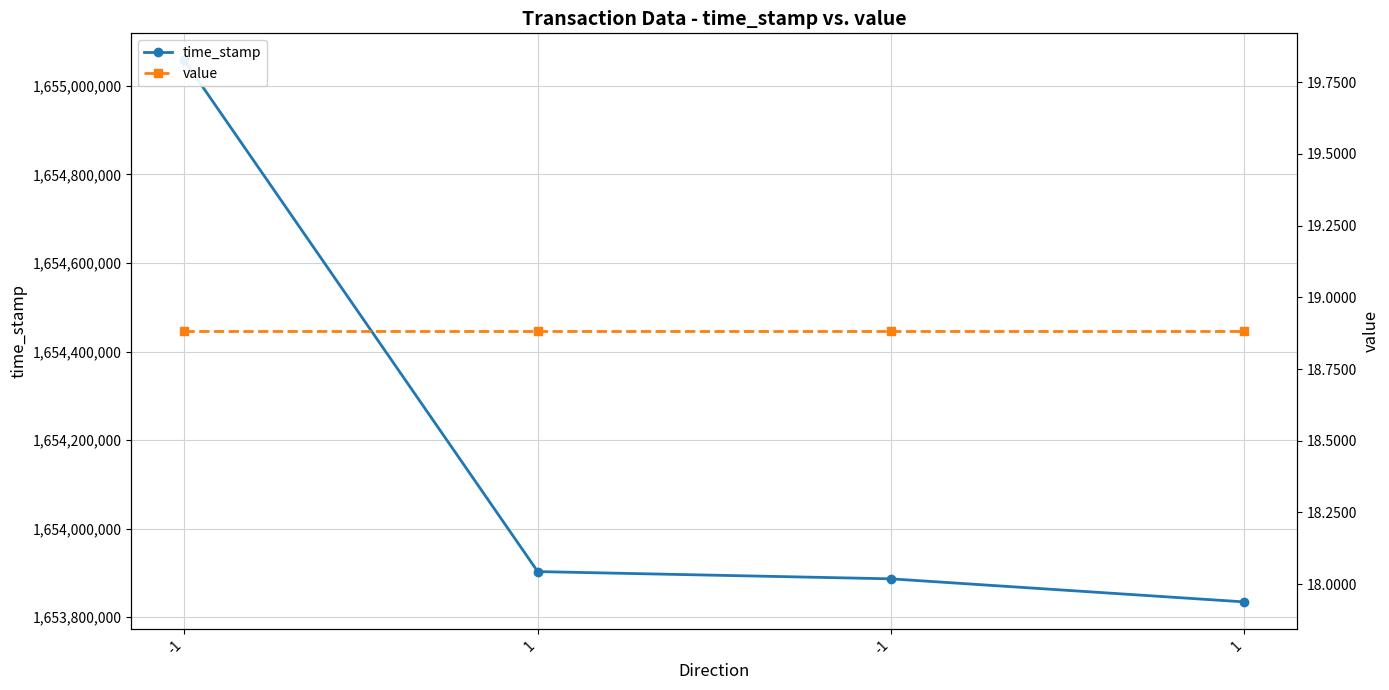

Reading right to left, list all the values displayed in this chart.

time_stamp: 1=1653834501.0	-1=1653886602.0	1=1653903019.0	-1=1655057673.0
value: 1=18.9	-1=18.9	1=18.9	-1=18.9